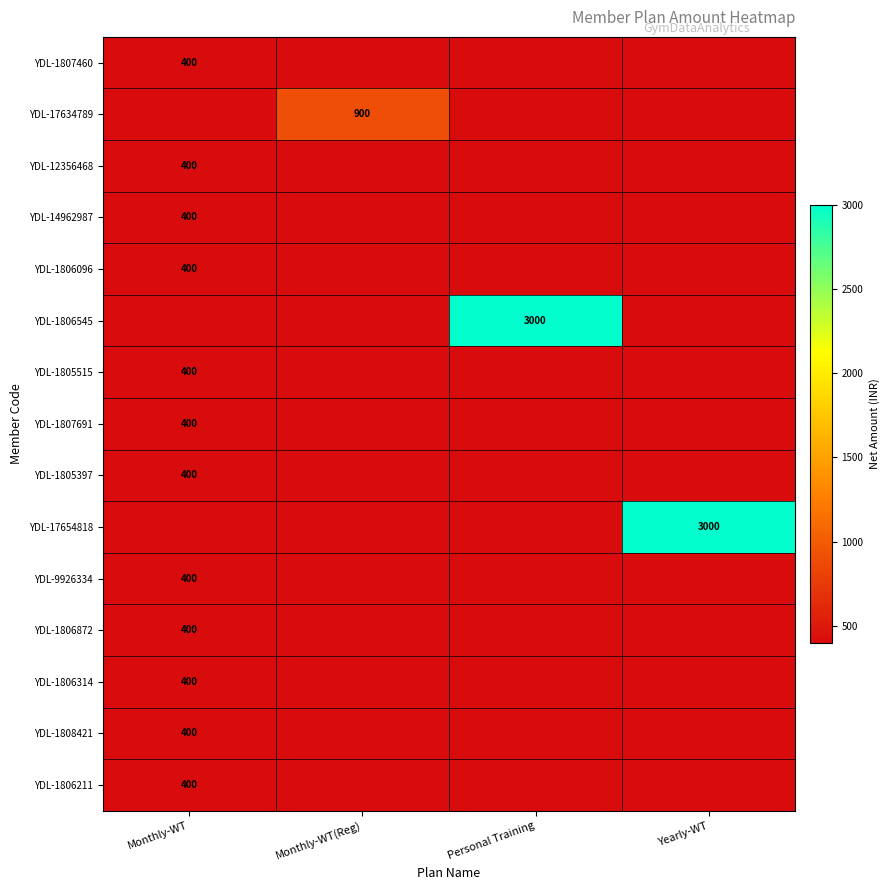

What is the greatest value displayed?

3000